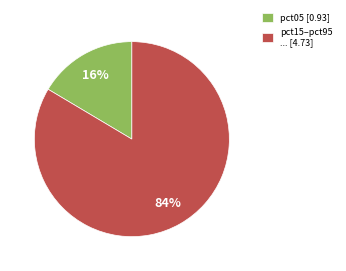

Is there any slice that represents more than half of the pie?

Yes